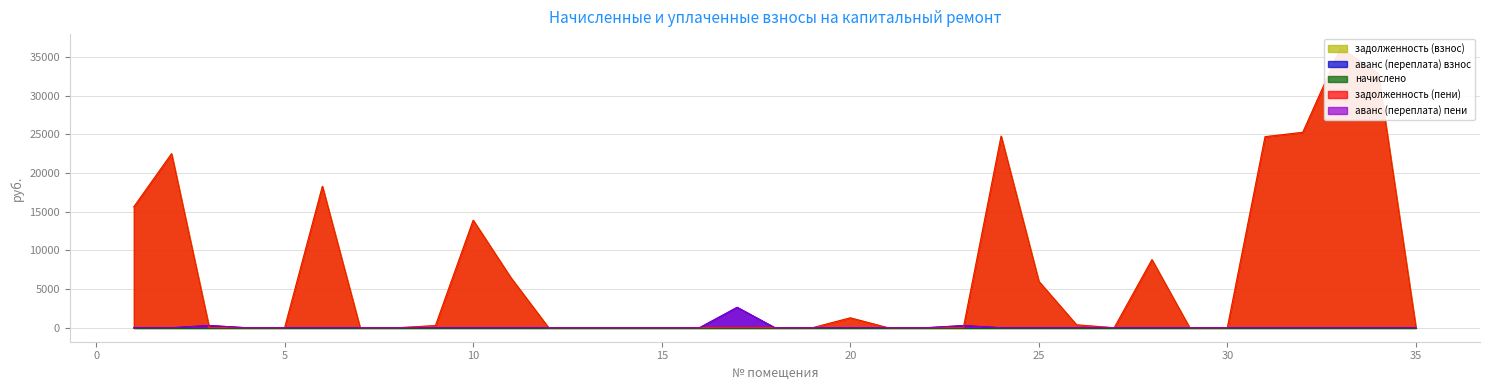

How many lines are shown in the chart?

4